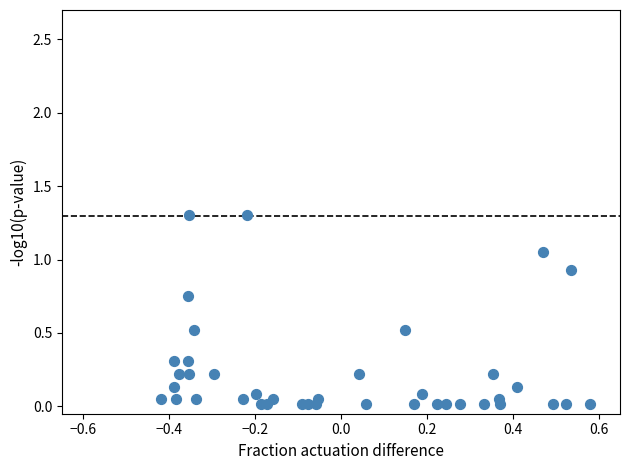

What is the range of Y values (max minus min)?

1.3